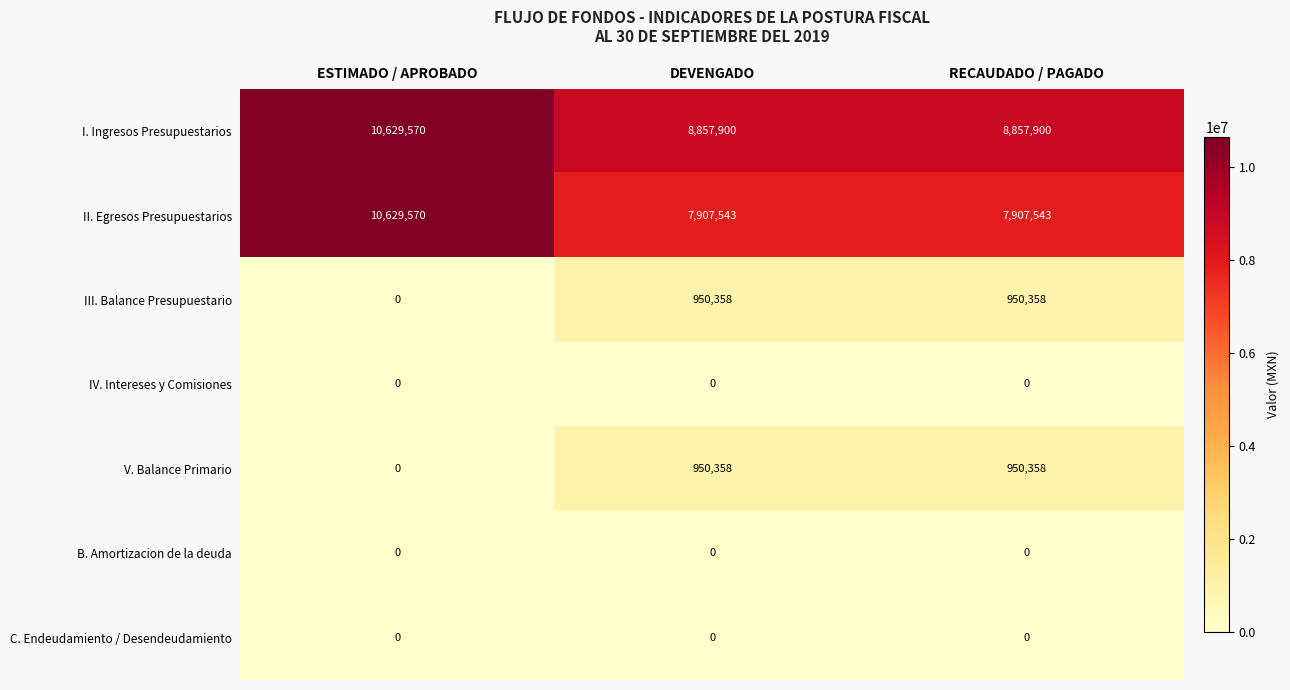

At which label is V. Balance Primario closest to 475179?

ESTIMADO / APROBADO